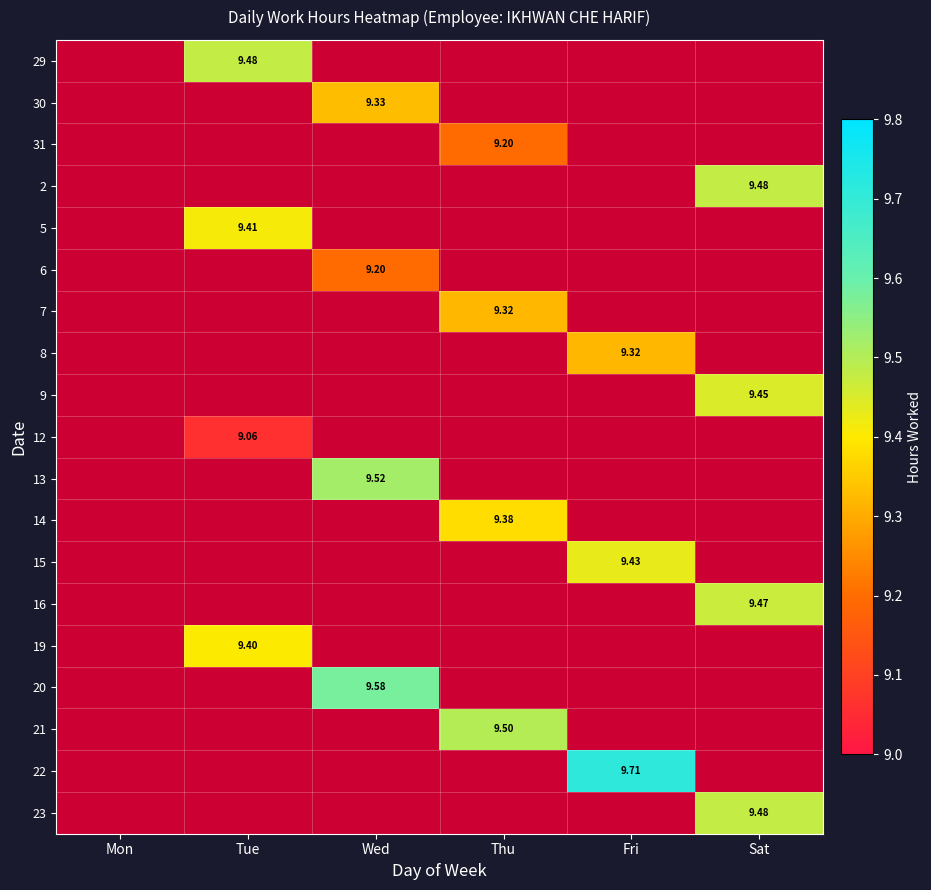

At which label does 30 reach its minimum?

Mon